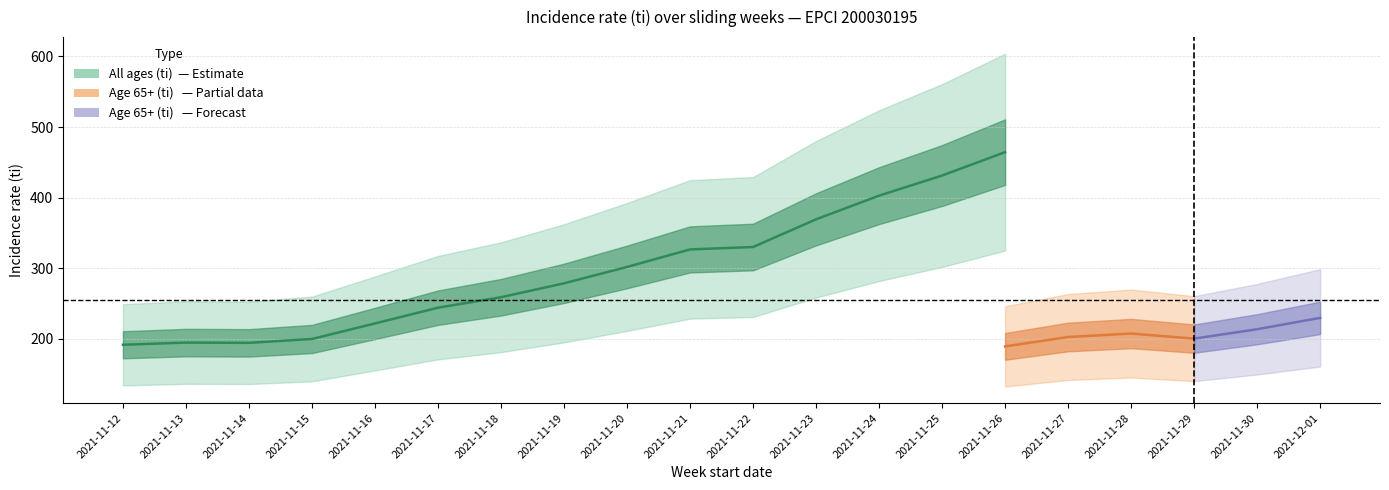

What is the approximate value of All ages (ti) at 2021-11-25?

431.3